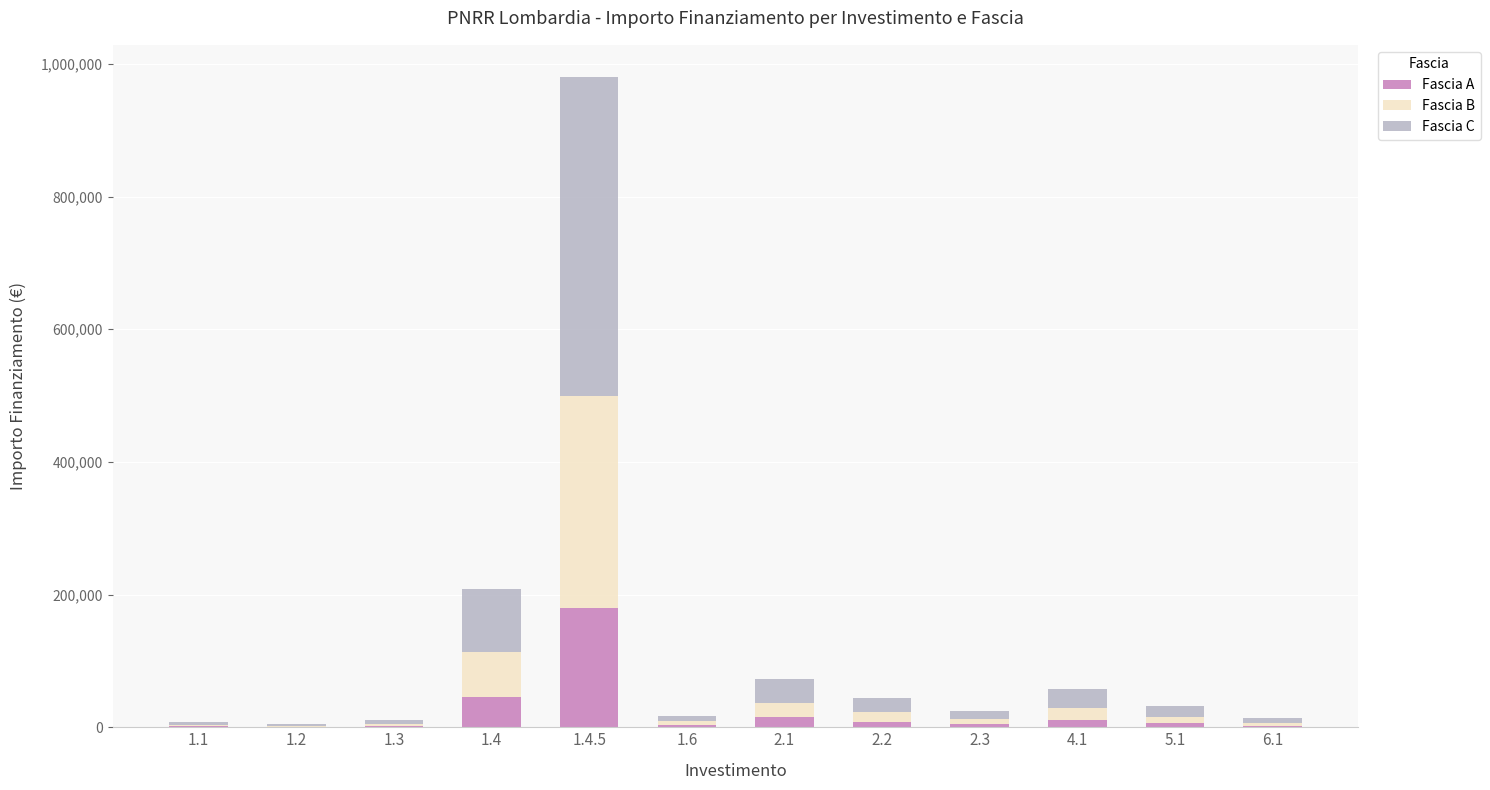

Which category has the highest value in the Fascia A series?

1.4.5